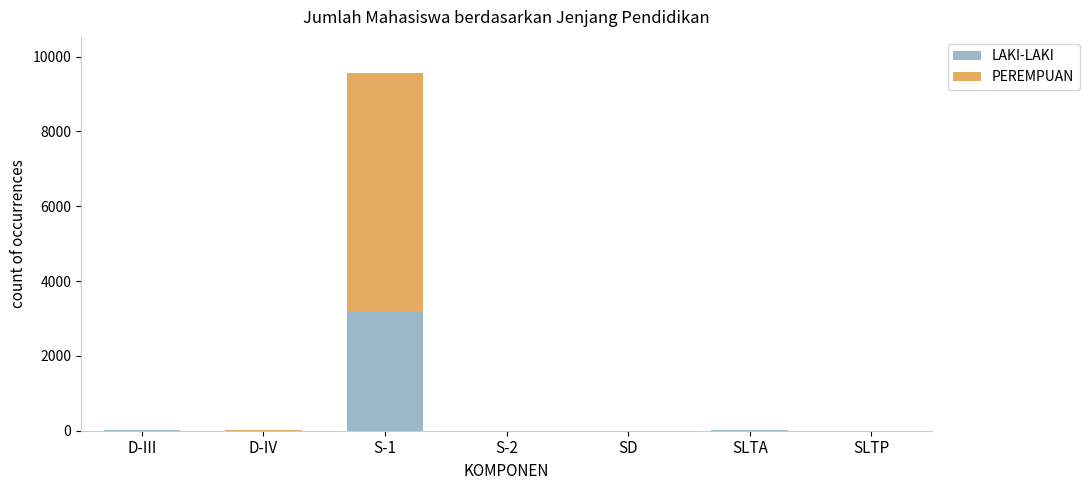

At which category is the sum across all series the highest?

S-1